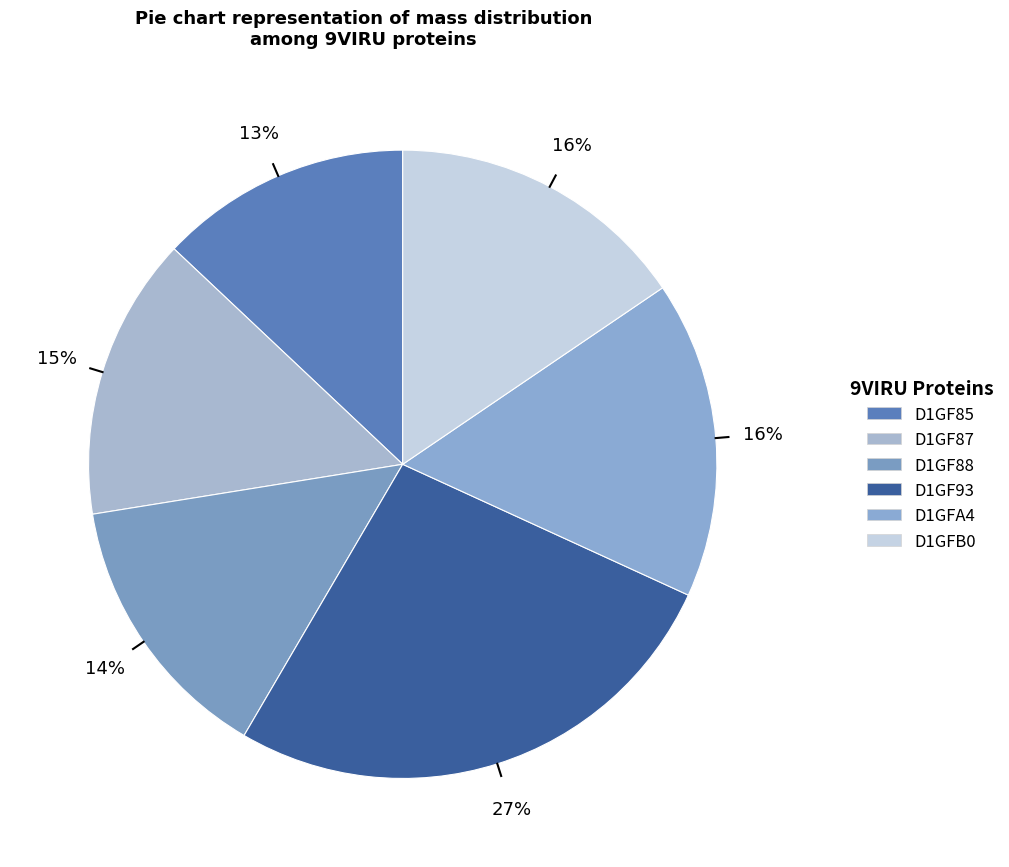

What is the total percentage of D1GFA4 and D1GFB0?

31.8%